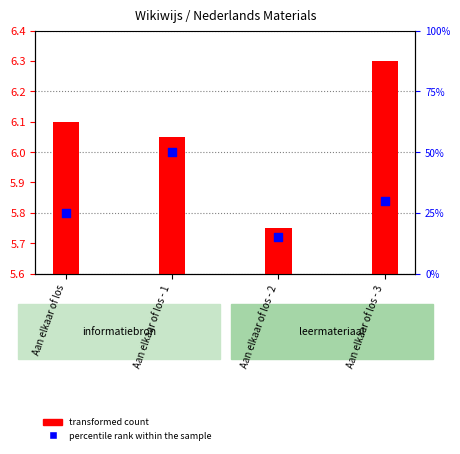

Approximately how many times larger is the value at Aan elkaar of los - 1 compared to Aan elkaar of los - 3?

1.7